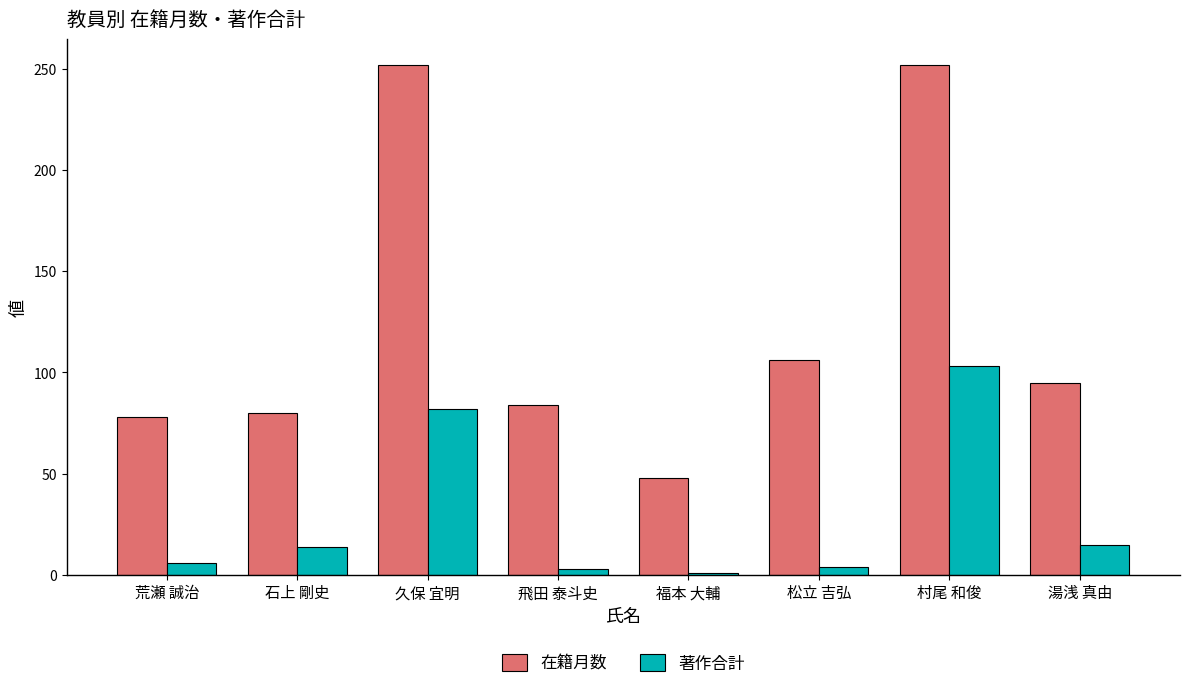

Which category has the highest value in the 著作合計 series?

村尾 和俊